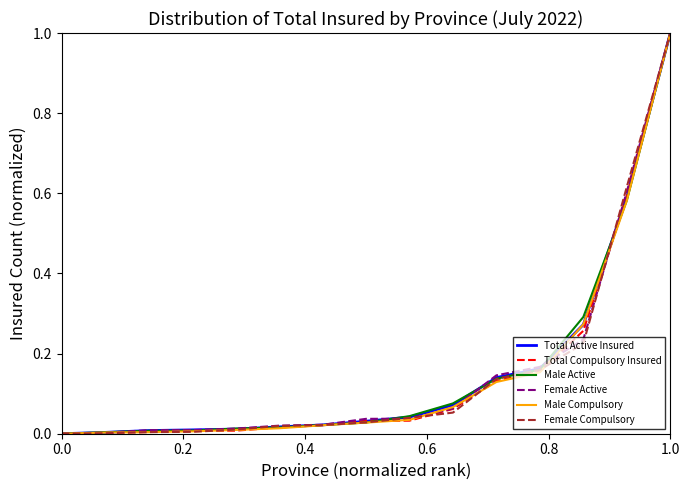

Does the chart have visible grid lines?

No